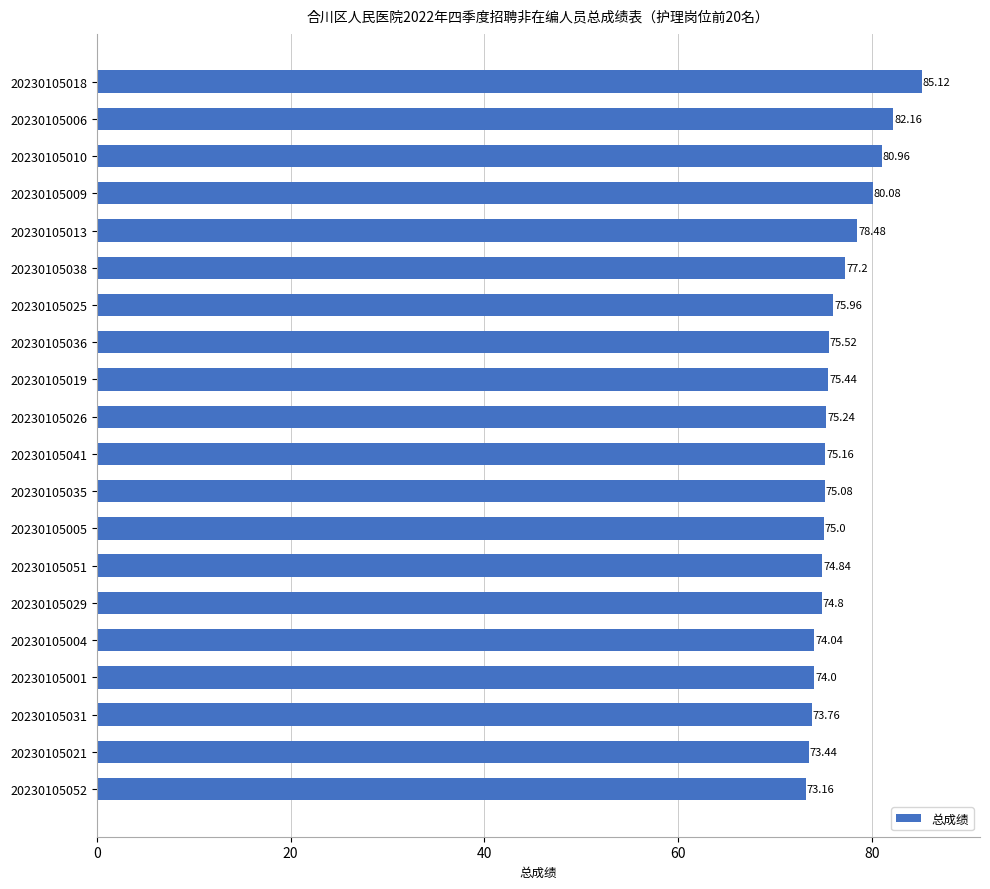

Approximately how many times larger is the value at 20230105005 compared to 20230105052?

1.0